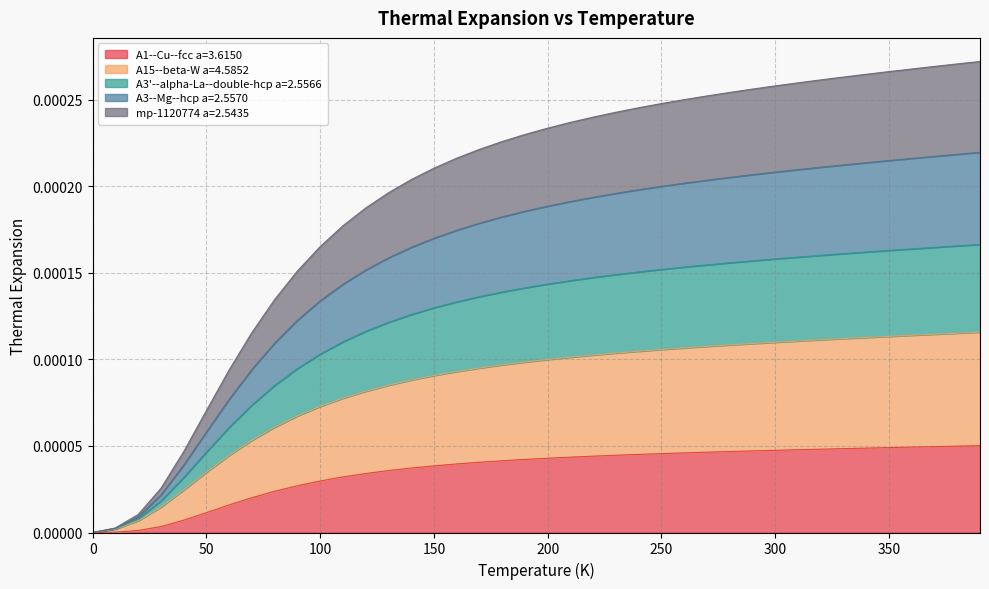

Between 100.0 and 230.0, which is larger?

230.0